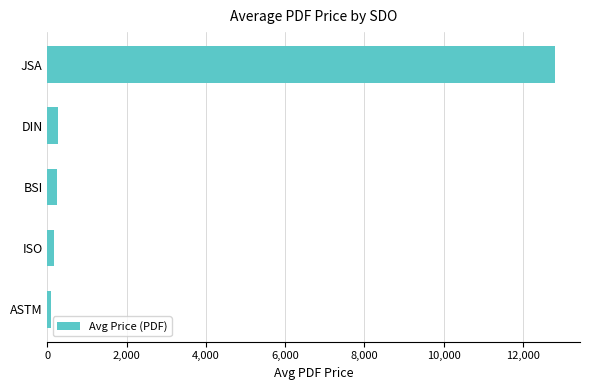

Which category has the highest value across all series?

JSA